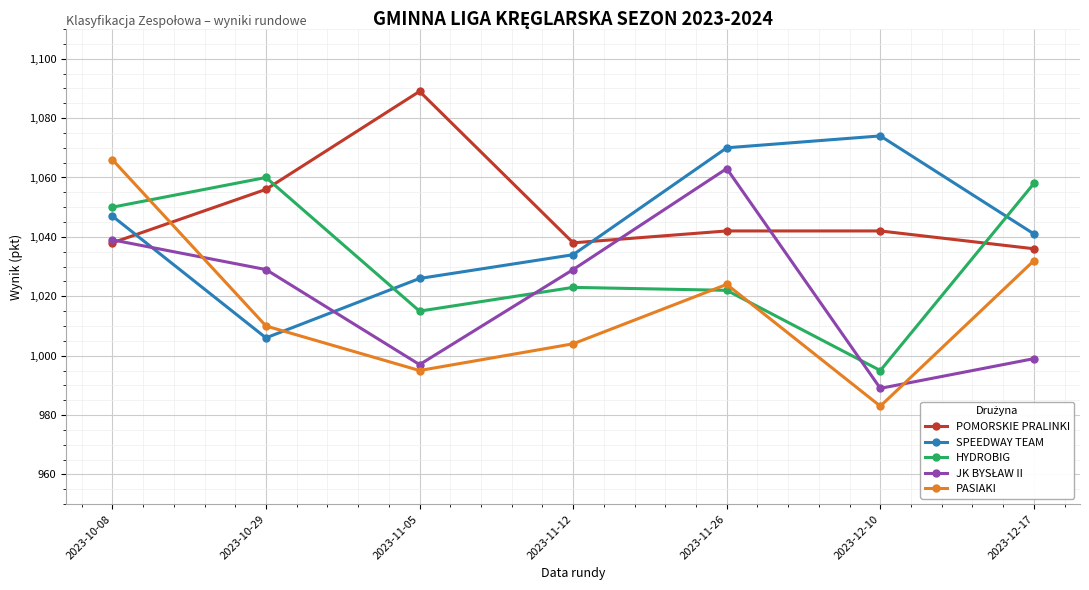

What is the approximate value of HYDROBIG at 2023-11-26?

1022